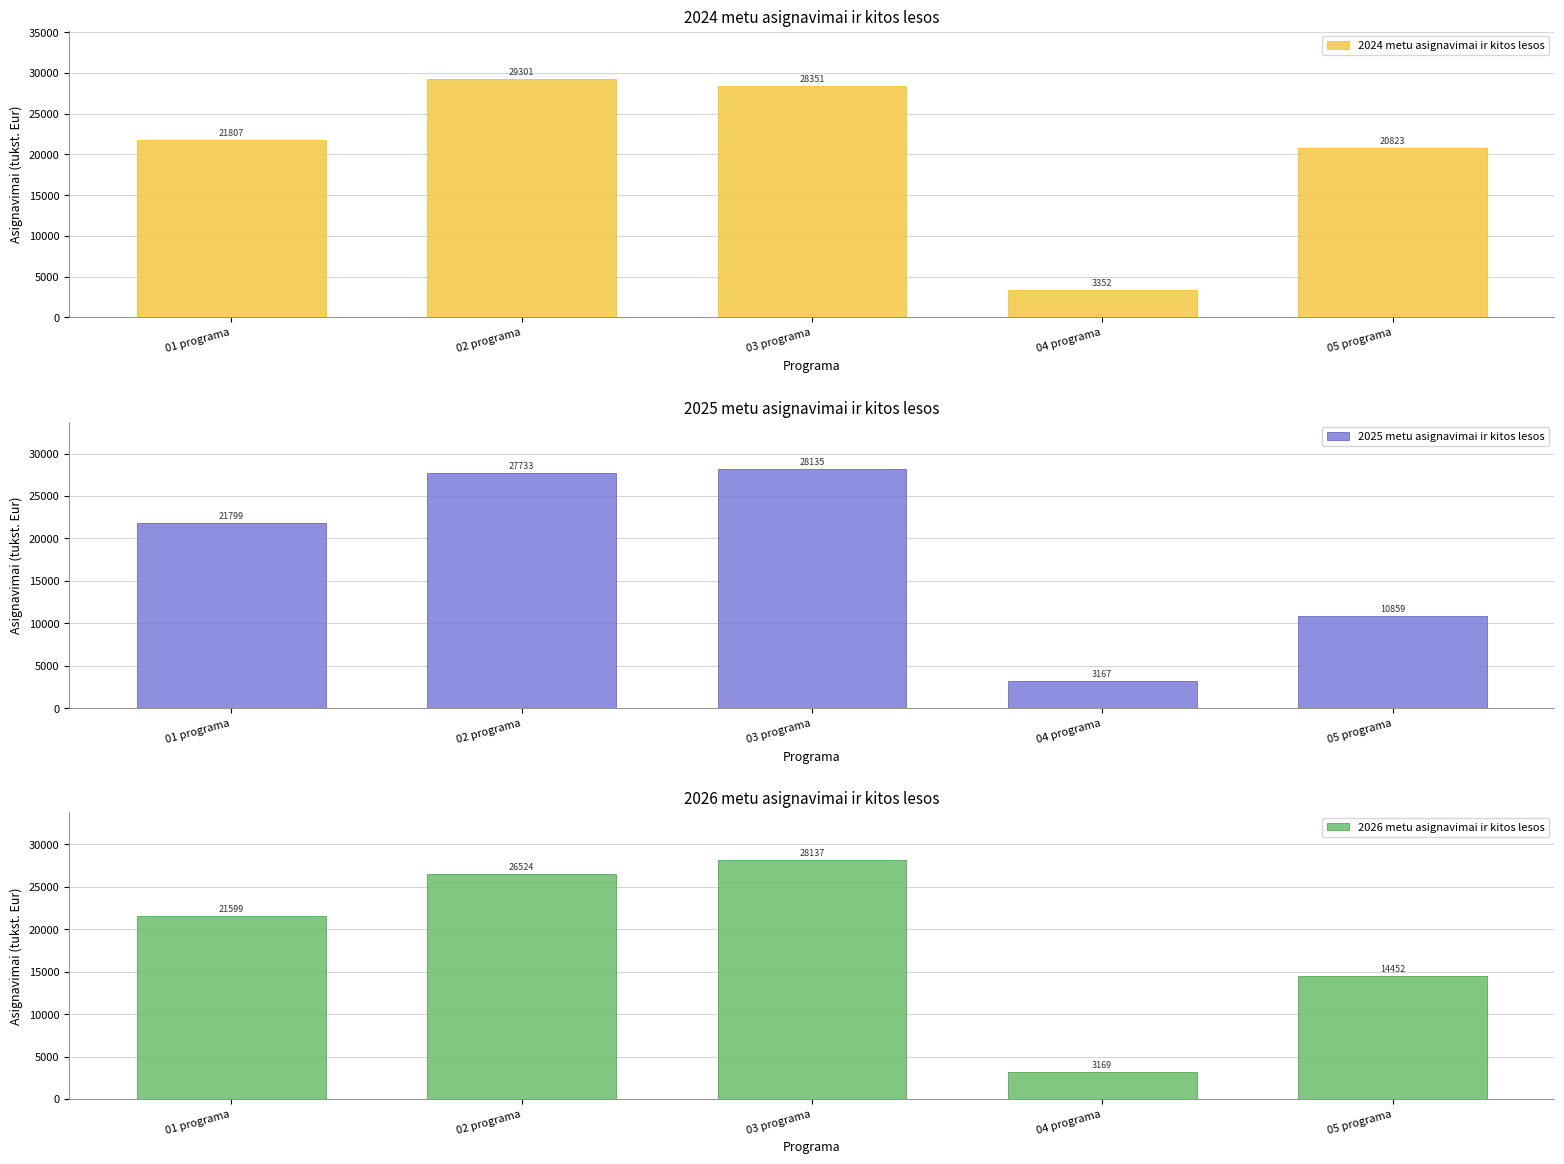

What is the value of the 2025 metu asignavimai ir kitos lesos bar at the 3rd from the left?

28134.7